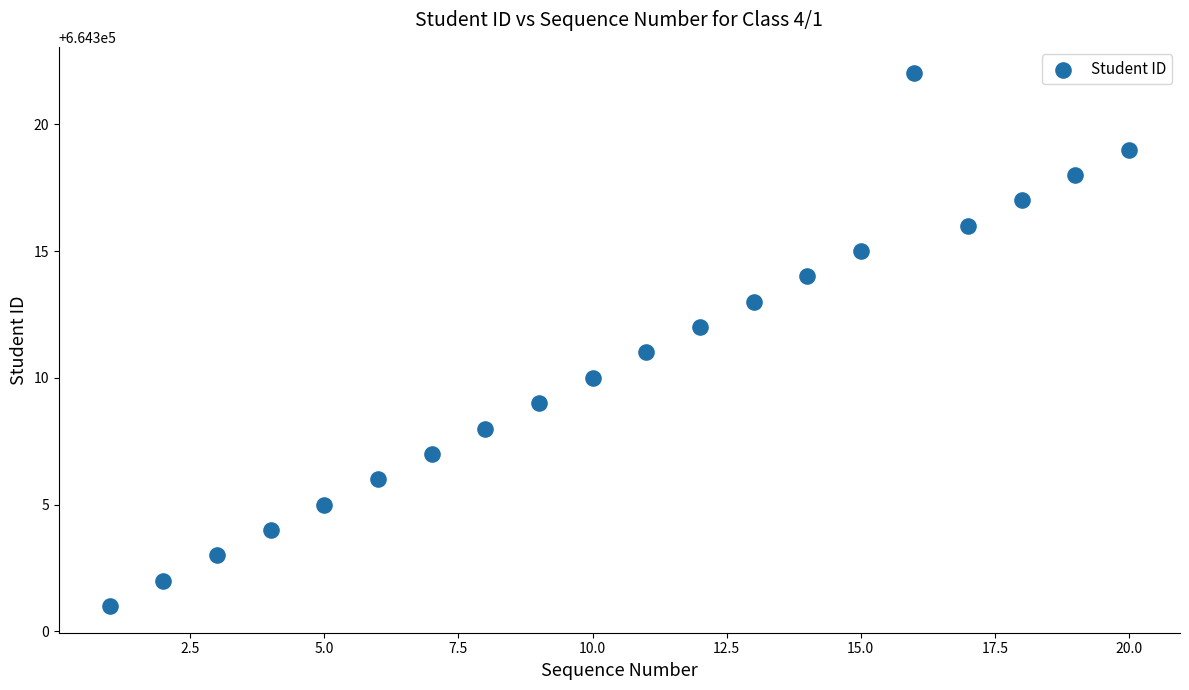

What is the range of Y values (max minus min)?

21